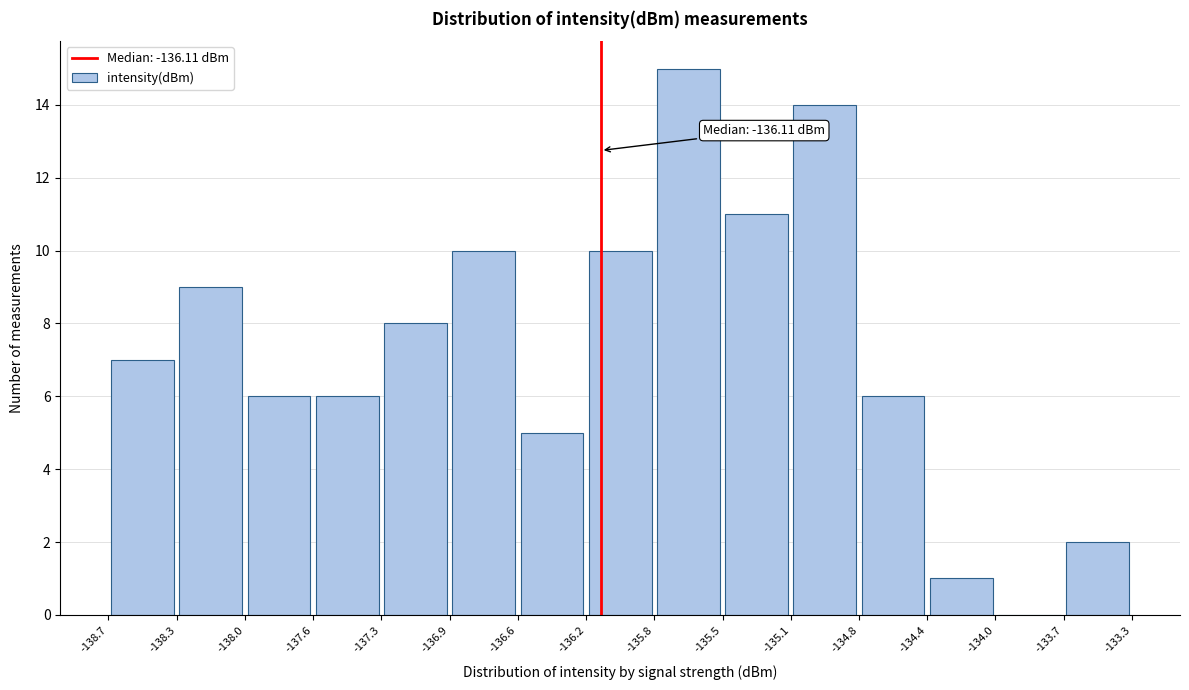

Which range on the x-axis has the tallest bar?

-135.8 to -135.5